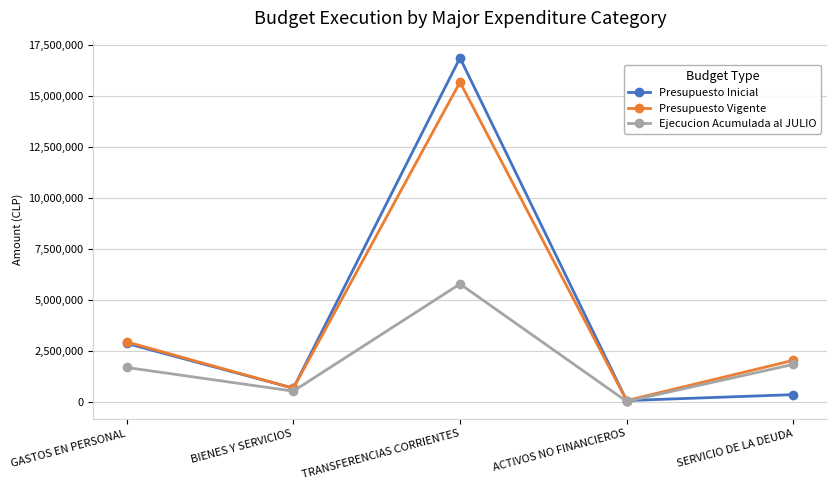

What is the label of the 3rd point from the left?

TRANSFERENCIAS CORRIENTES